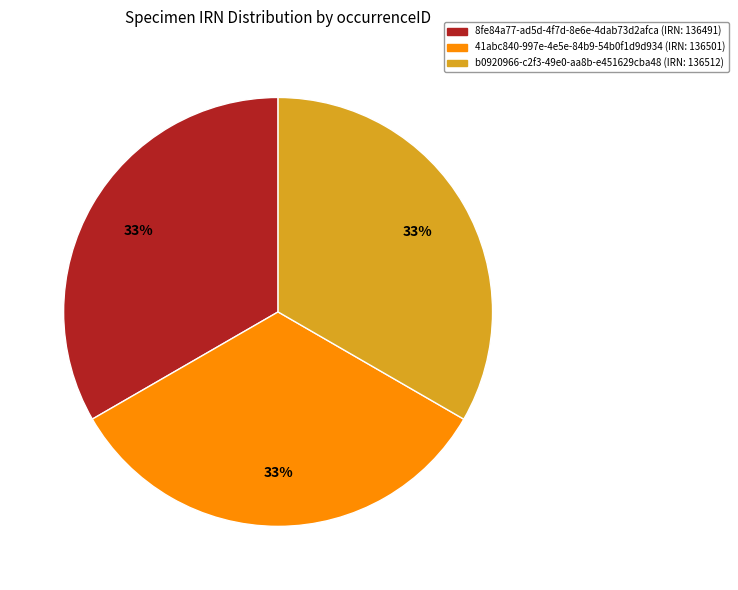

Is it true that 41abc840-997e-4e5e-84b9-54b0f1d9d934 is 33% of the pie?

True